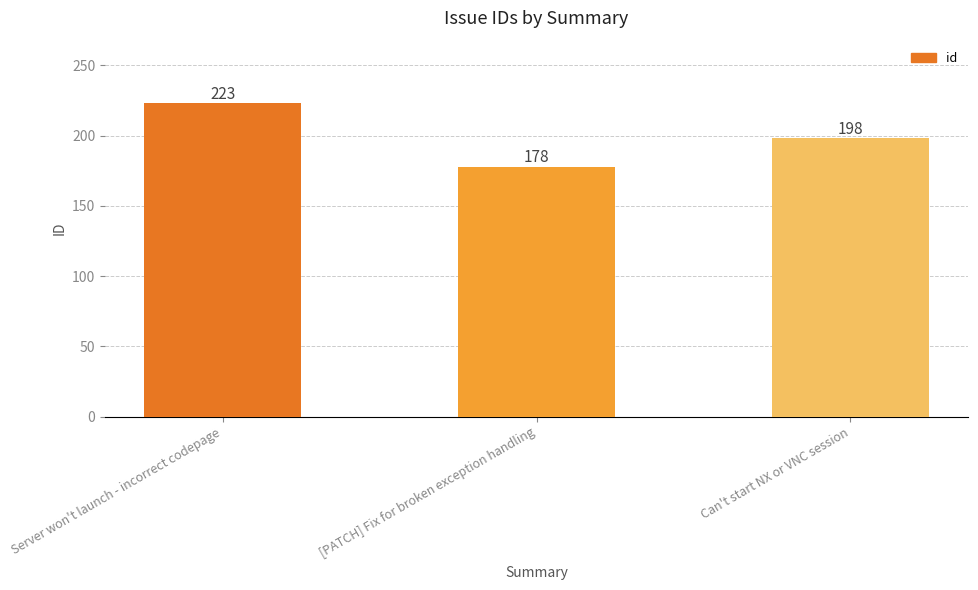

Where is the data nearest to the value 200?

Can't start NX or VNC session